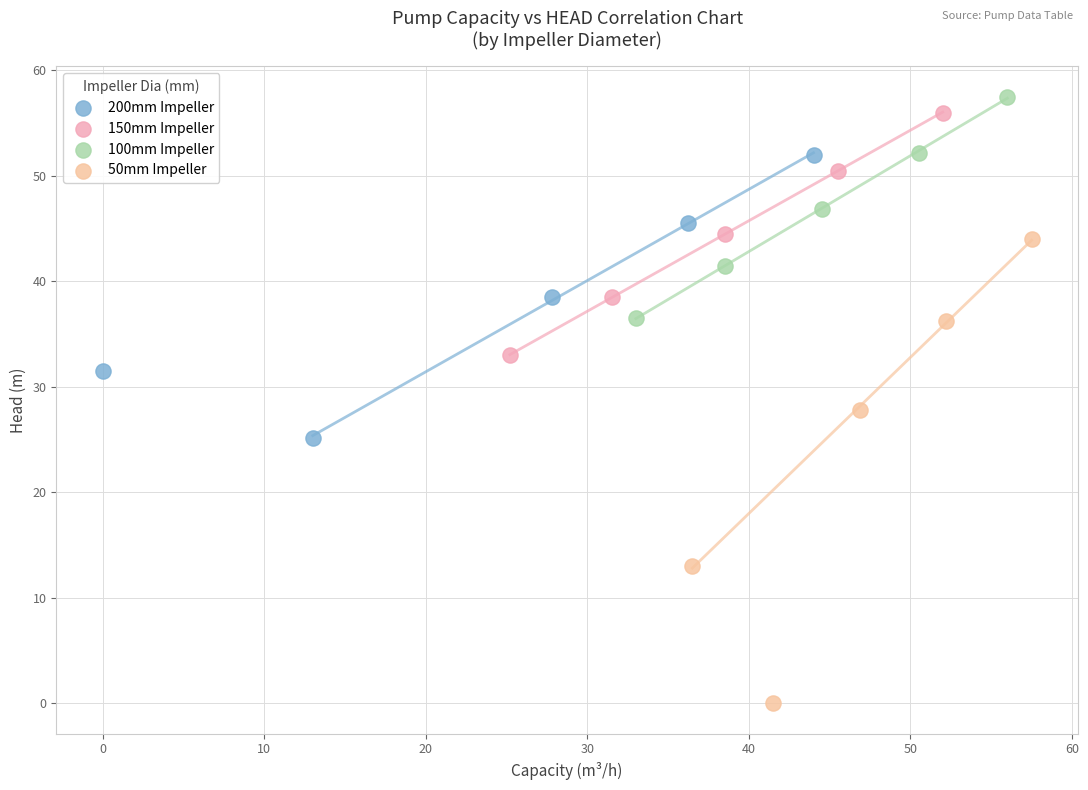

Which series has the widest spread of Y values?

50mm Impeller